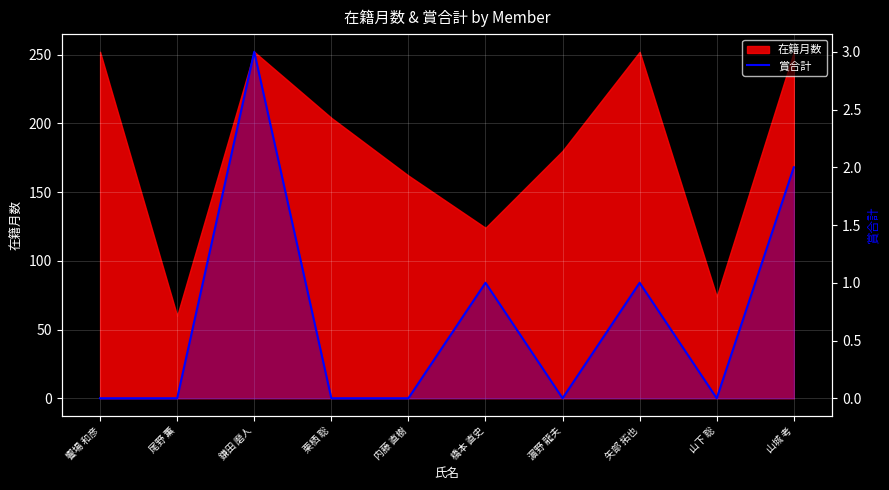

What is the label of the 5th point from the right?

橋本 直史